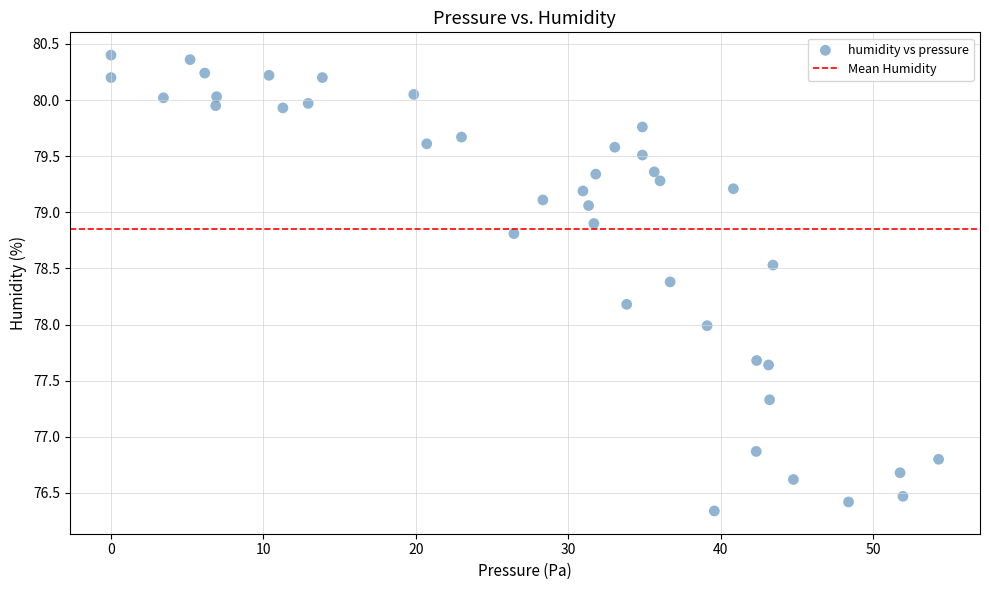

What is the range of X values (max minus min)?

54.3